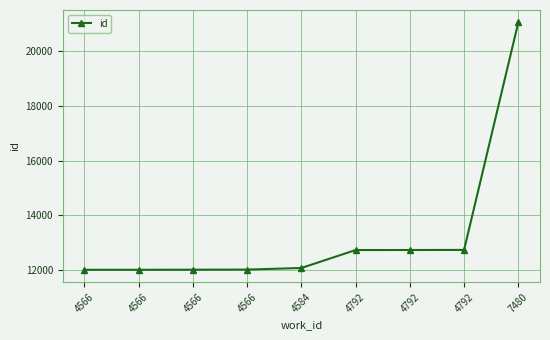

At which label does the data first exceed 12063?

4792